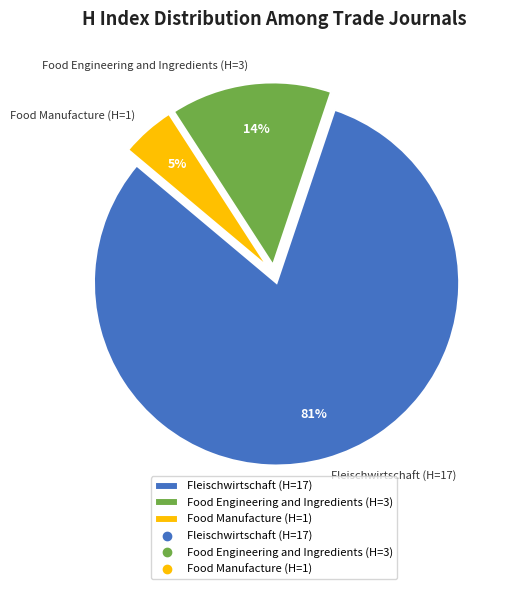

Combined, do Food Manufacture (H=1) and Fleischwirtschaft (H=17) account for over 50%?

Yes